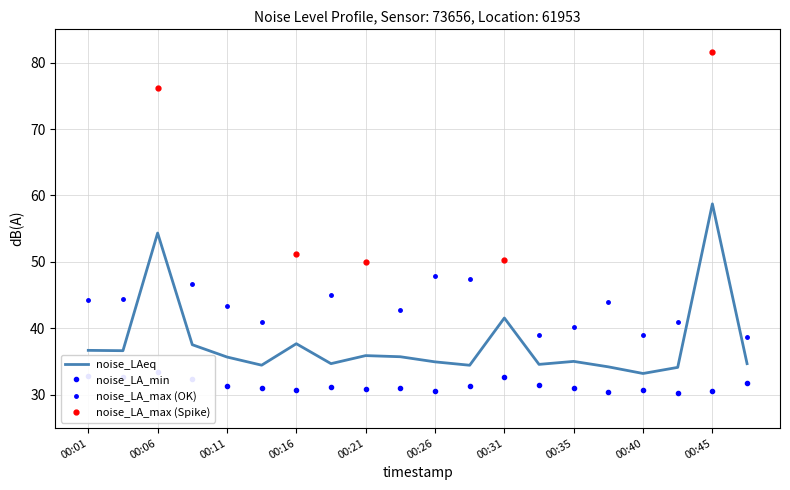

Rank the categories by noise_LA_min value from lowest to highest.

00:43, 00:38, 00:45, 00:26, 00:16, 00:40, 00:21, 00:35, 00:13, 00:23, 00:18, 00:28, 00:11, 00:33, 00:48, 00:09, 00:31, 00:04, 00:01, 00:06